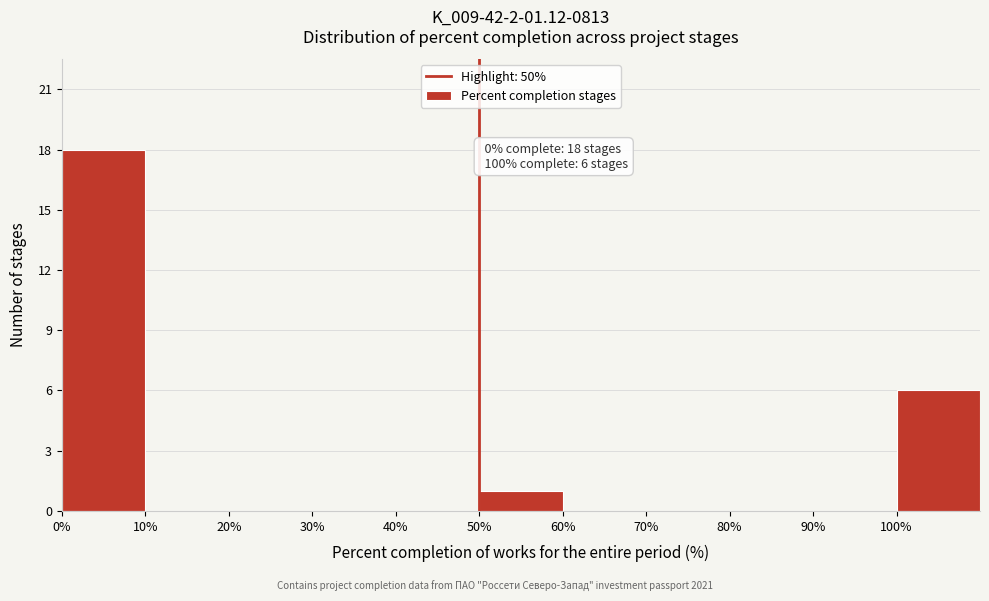

Which range on the x-axis has the tallest bar?

0 to 10